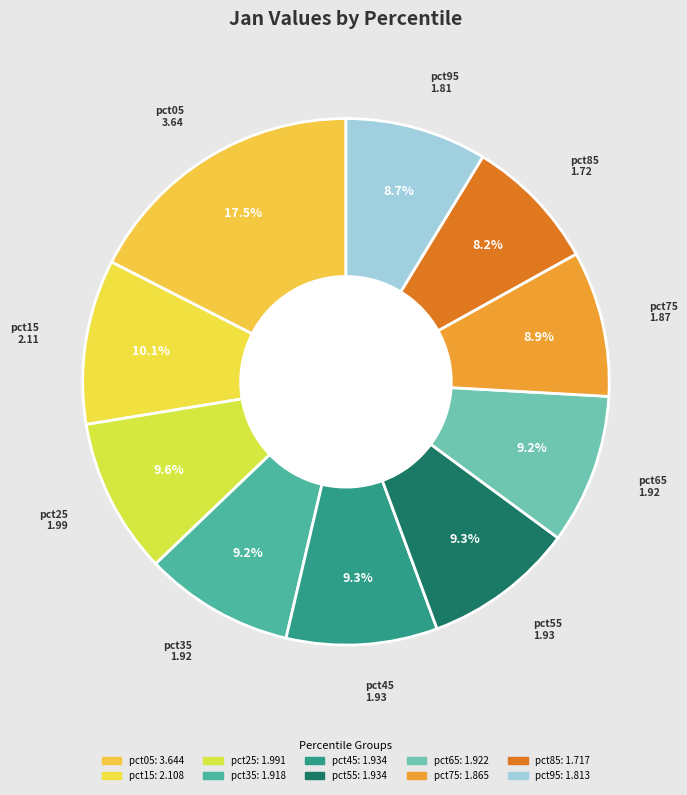

Count the number of slices in the pie.

10